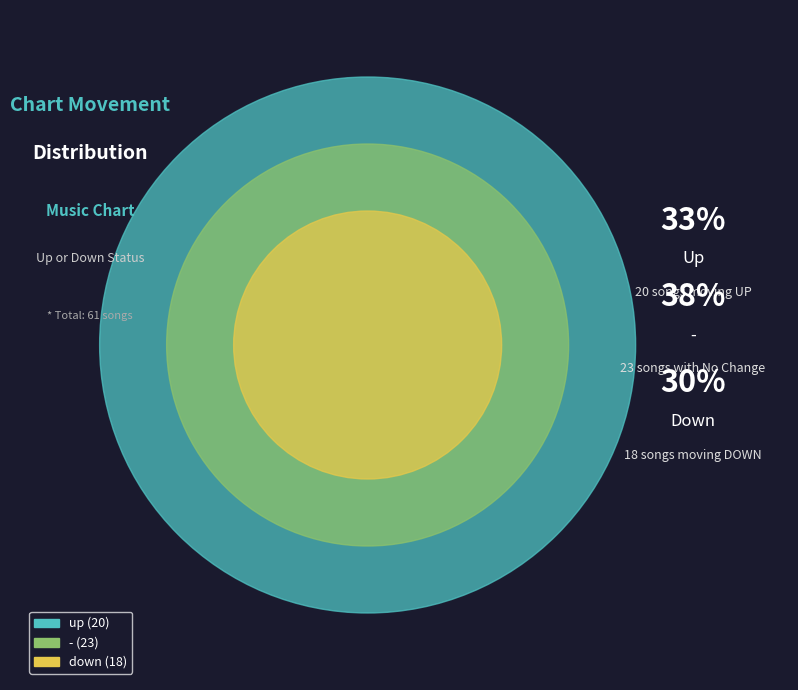

Does any single category account for the majority?

No